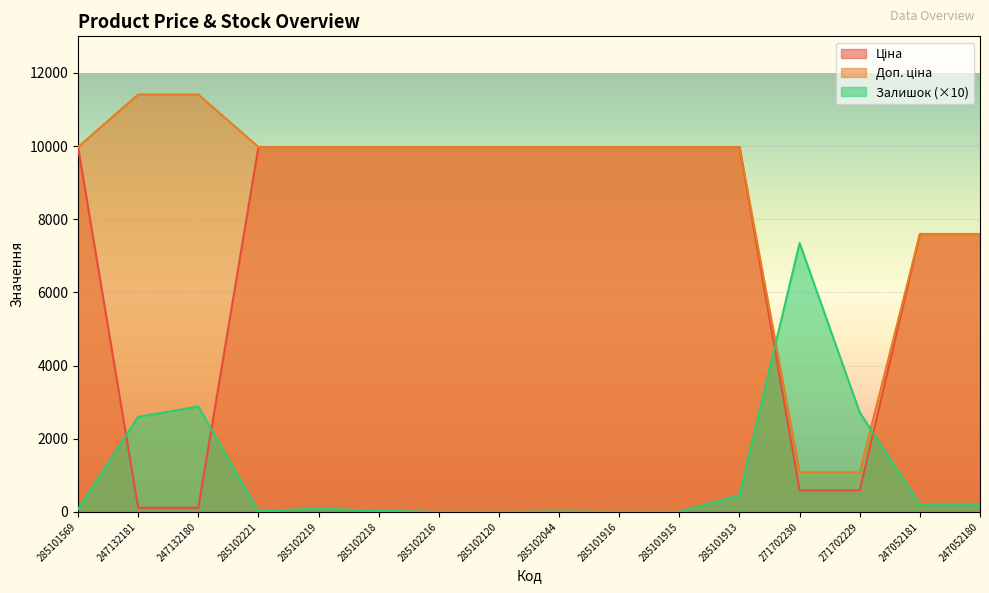

Is it true that Доп. ціна equals 9975.0 at 285102218?

True